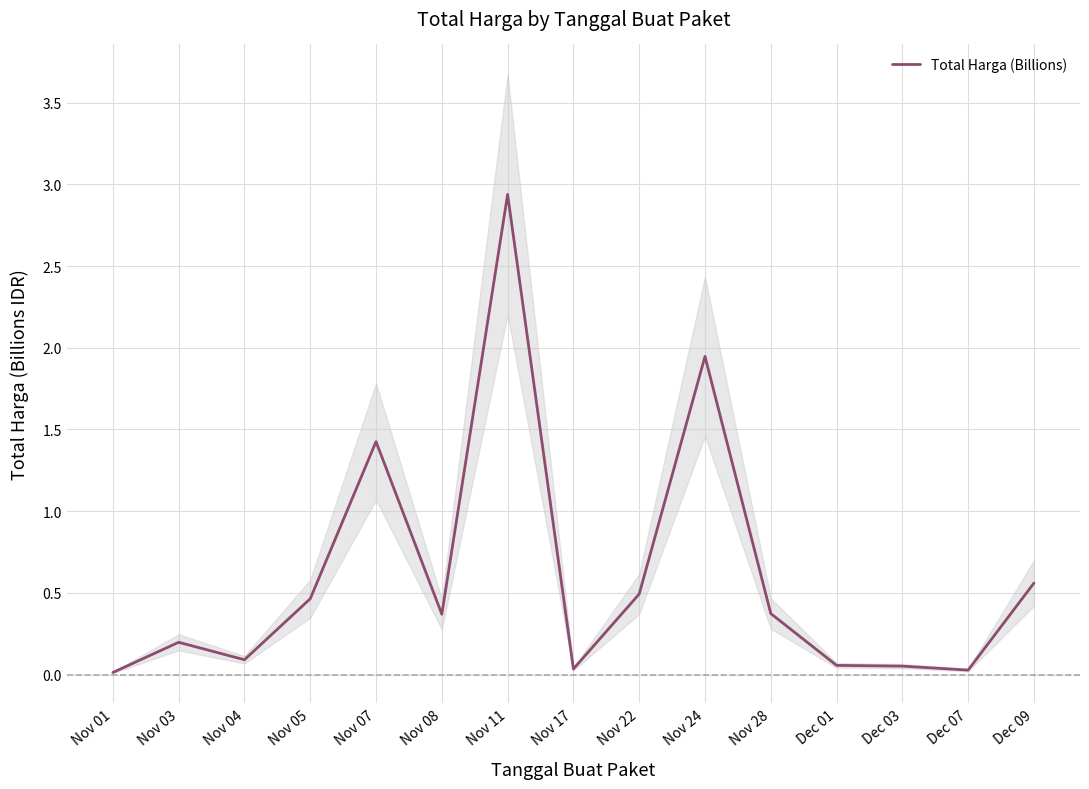

What is the label of the 13th point from the left?

Dec 03